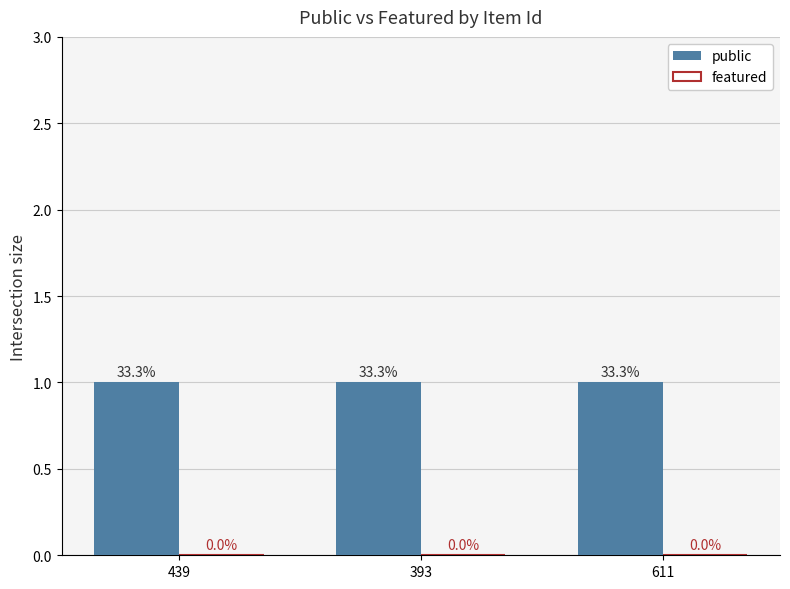

What position from the left is 611?

3